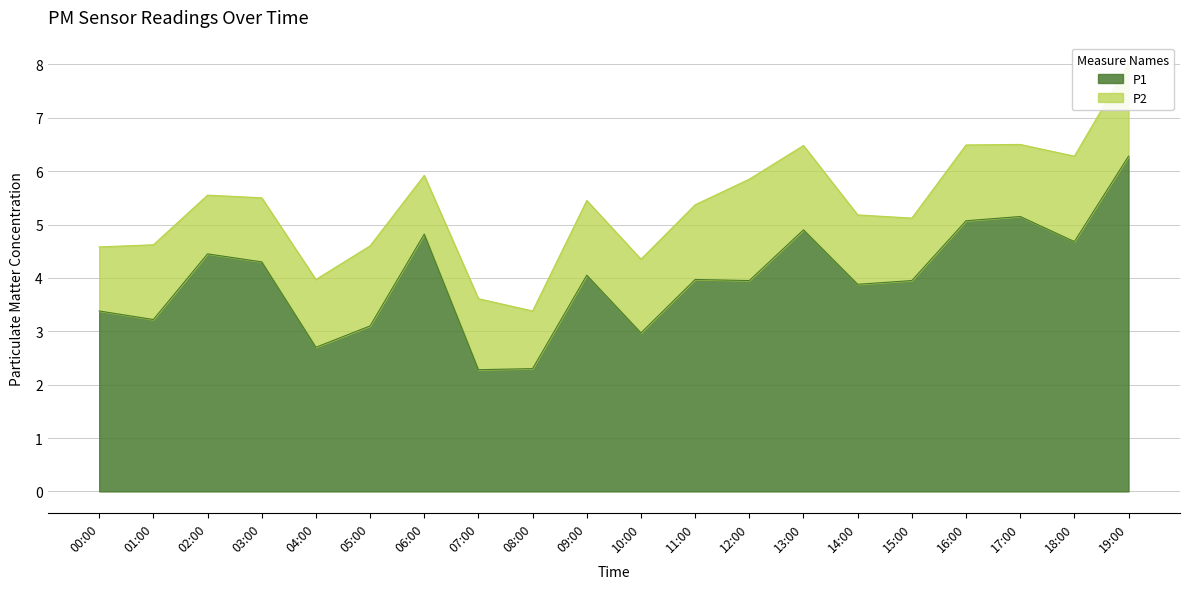

How many points are higher than both their immediate neighbors (excluding endpoints)?

6